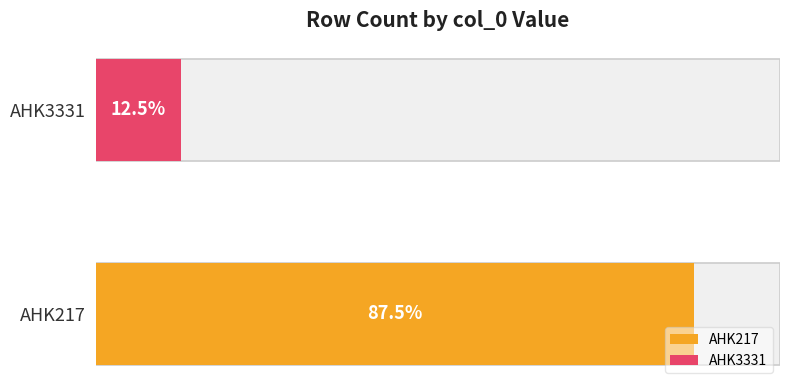

What is the sum of the values at AHK3331 and AHK217?

8